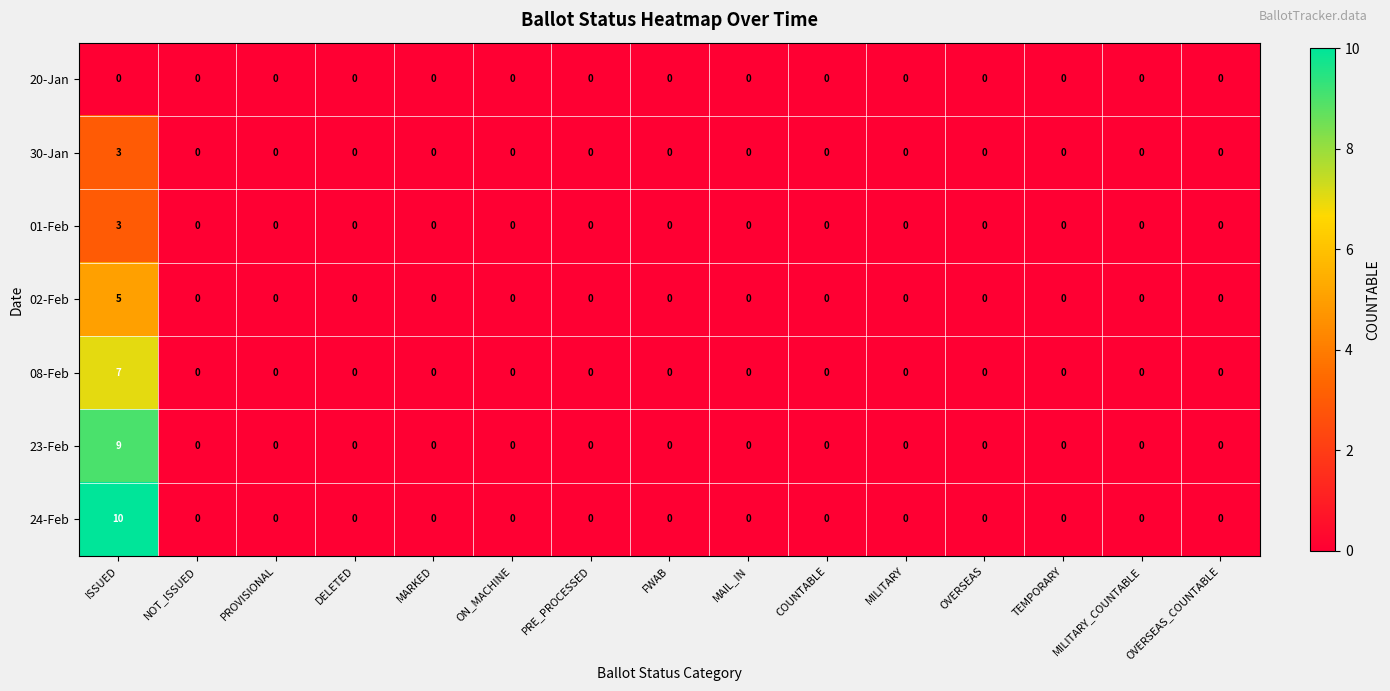

At how many categories does at least one series exceed 5?

1